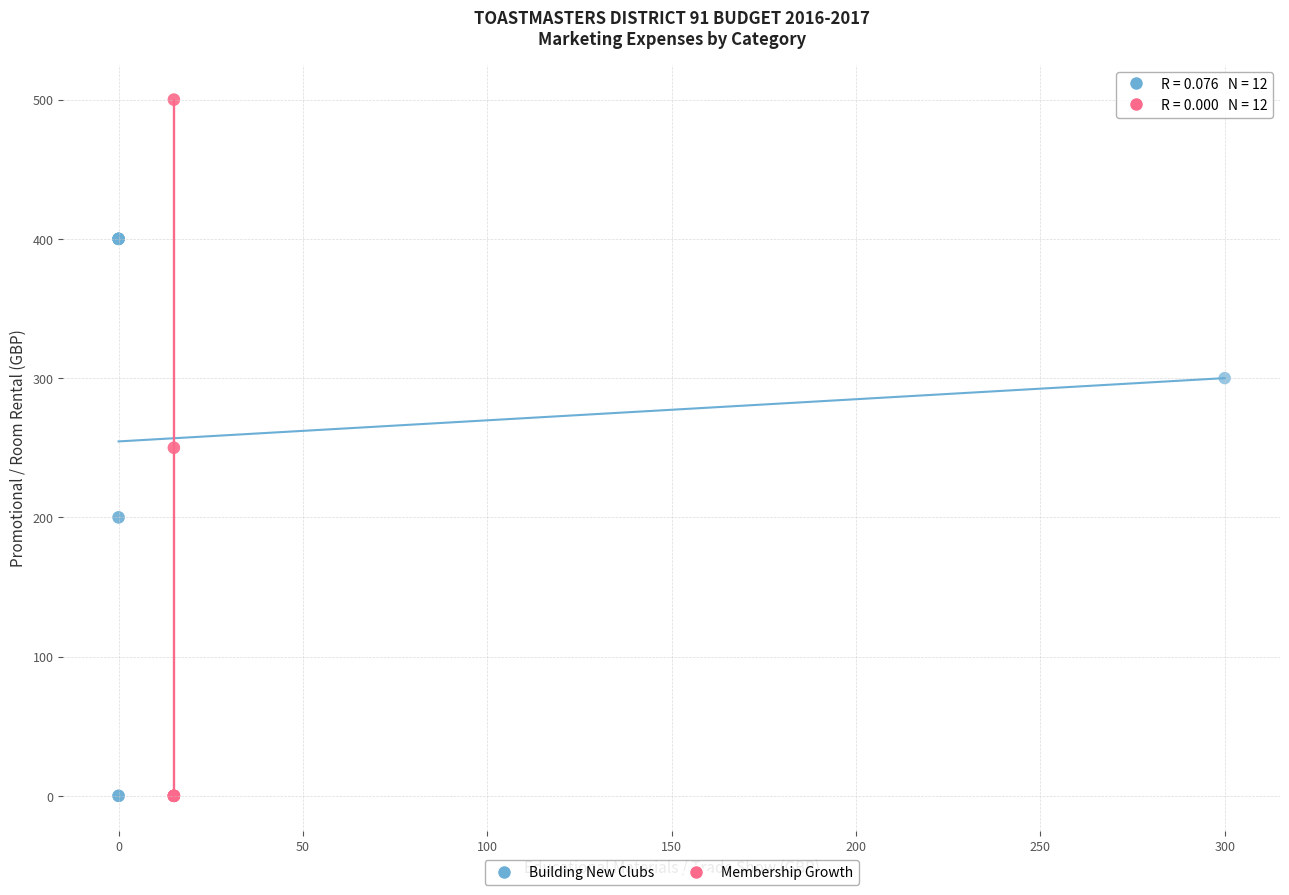

Which series has the largest Y range (max minus min)?

Membership Growth